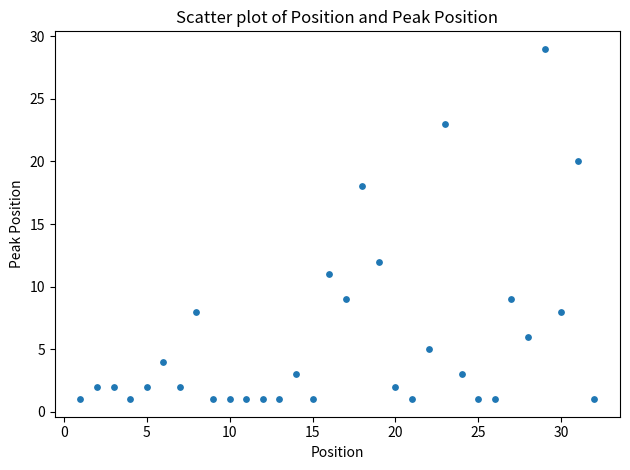

What is the range of Y values (max minus min)?

28